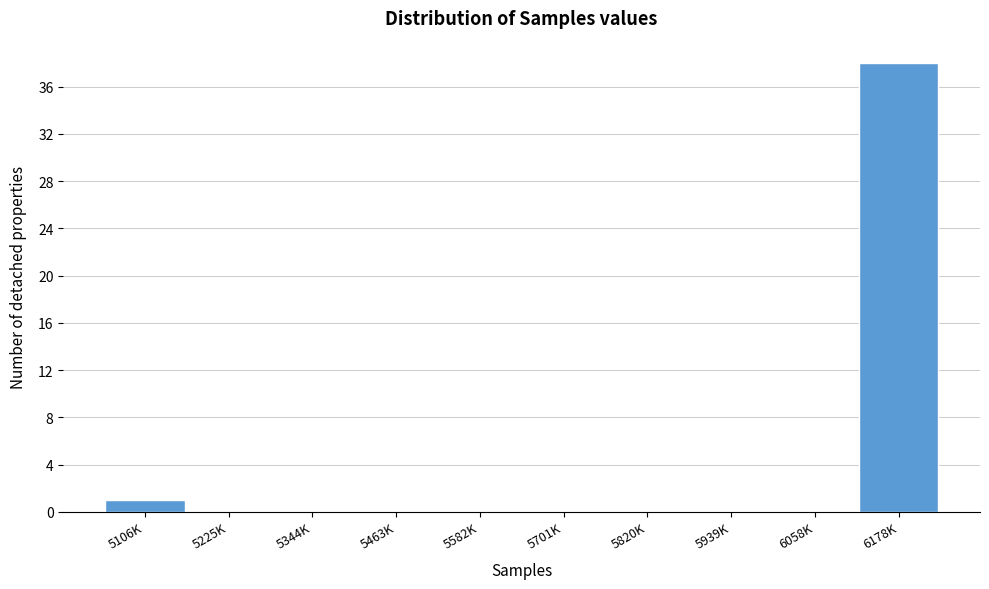

Reading left to right, list all the values displayed in this chart.

5106K=1	5225K=0	5344K=0	5463K=0	5582K=0	5701K=0	5820K=0	5939K=0	6058K=0	6178K=38